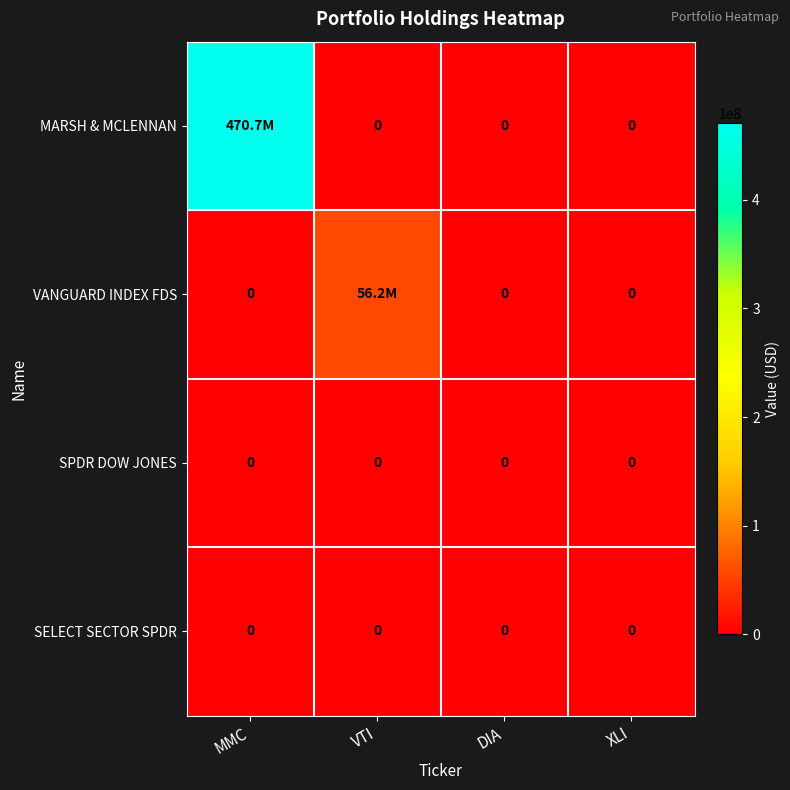

The value of SELECT SECTOR SPDR at VTI is 0. True or false?

True